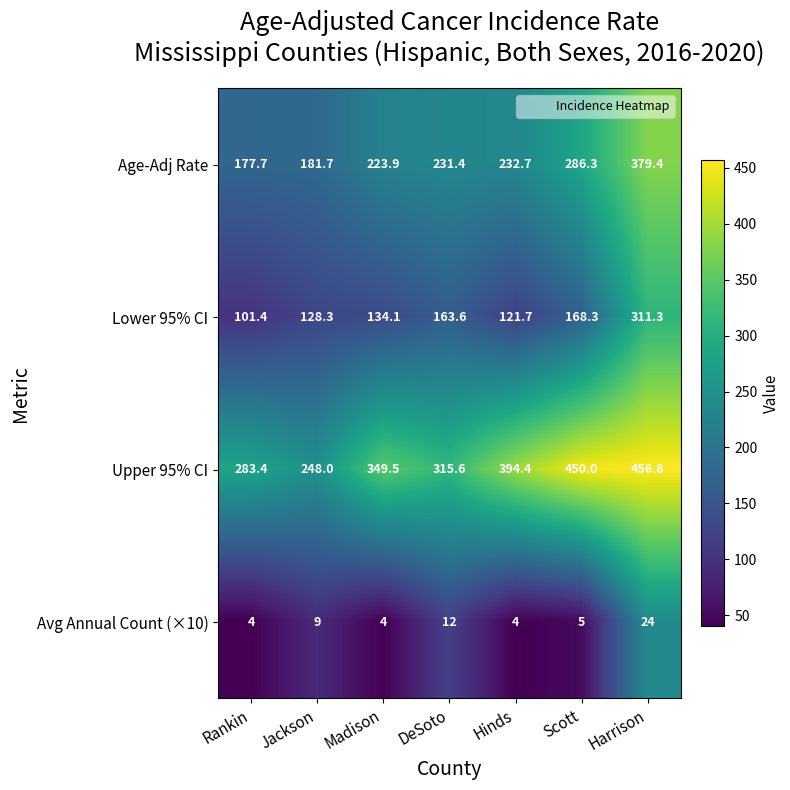

At which label is Lower 95% CI closest to 206?

Scott